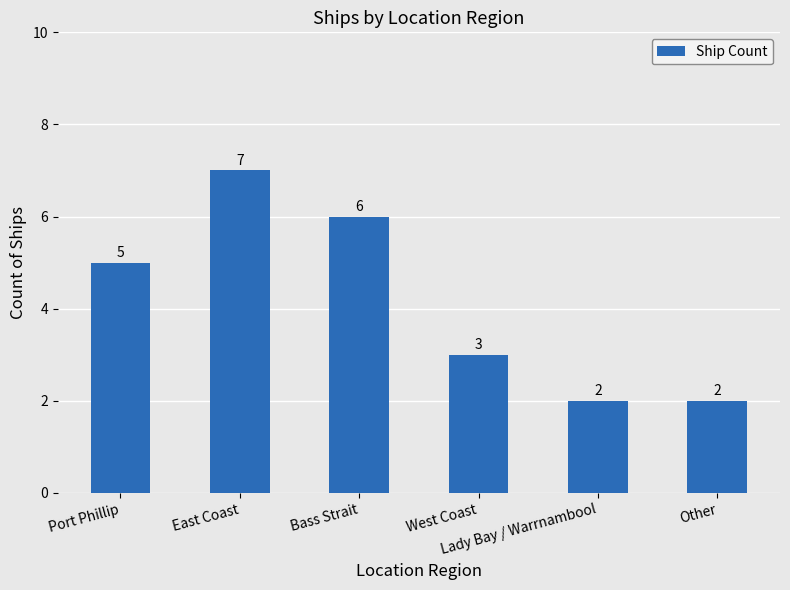

How many values are between 2 and 6?

5